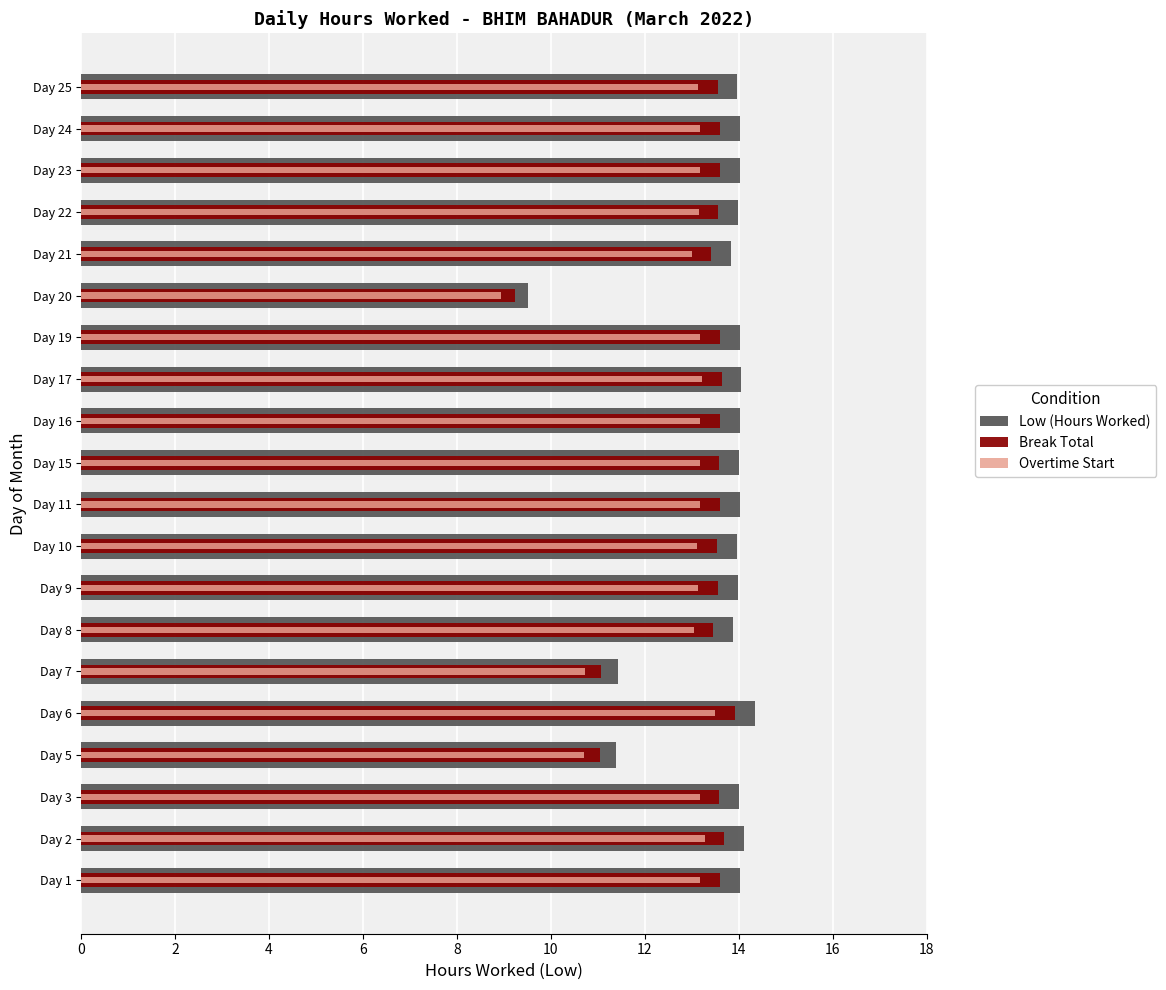

The Low (Hours Worked) series shows 14.0 at Day 22. True or false?

True